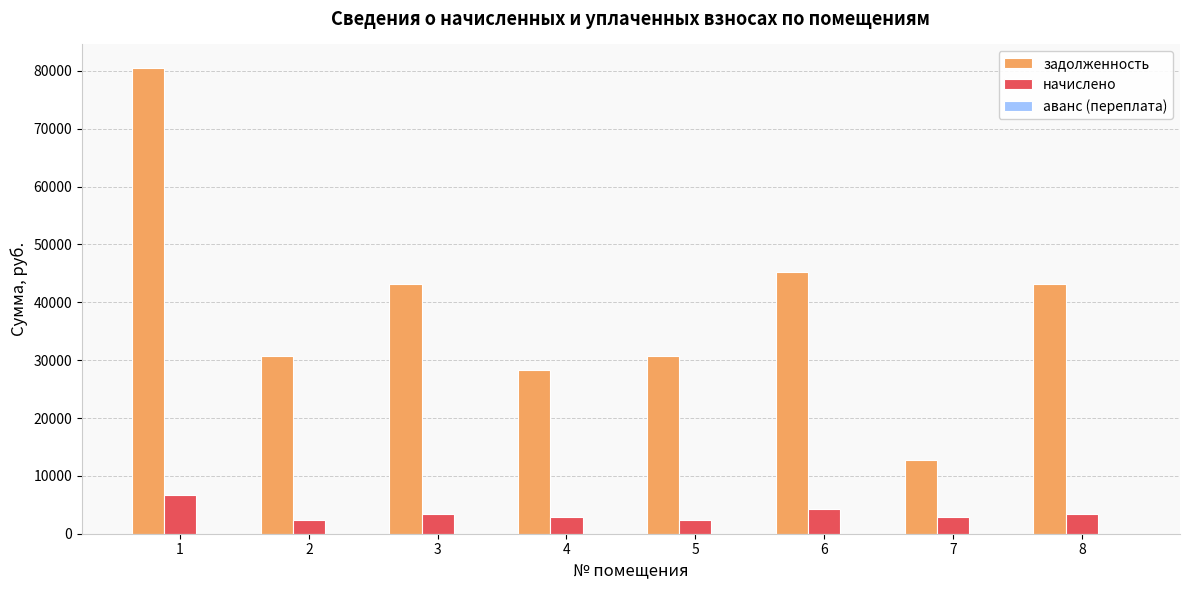

Is it true that начислено equals 2866.5 at 7?

True